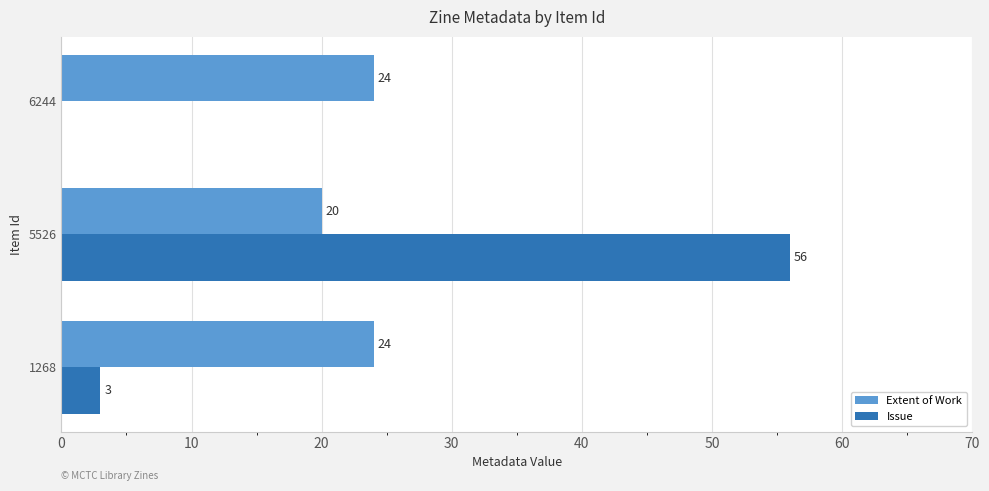

Which series has the largest total across all categories?

Extent of Work